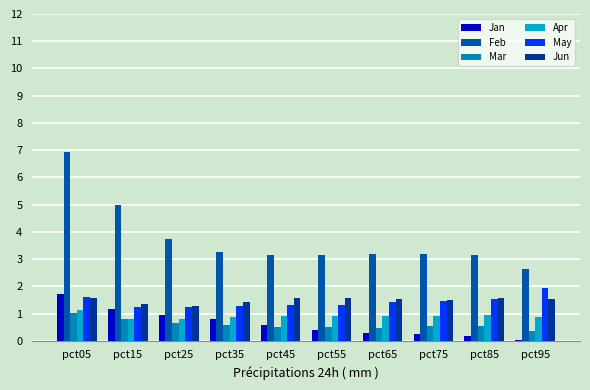

At pct25, list the series in order from largest to smallest.

Feb, Jun, May, Jan, Apr, Mar